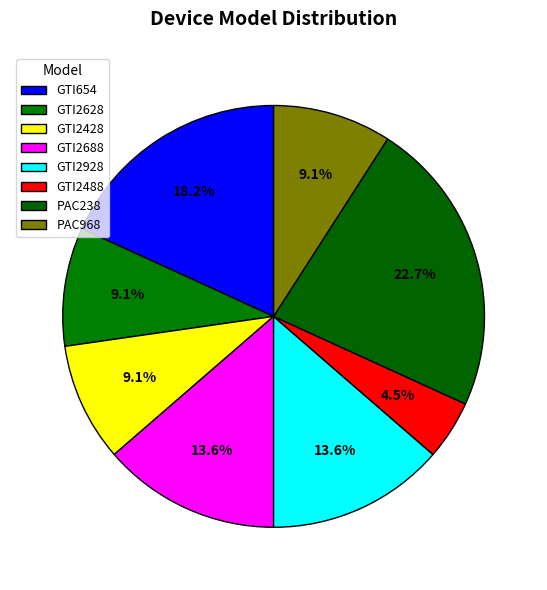

Is there any slice that represents more than half of the pie?

No